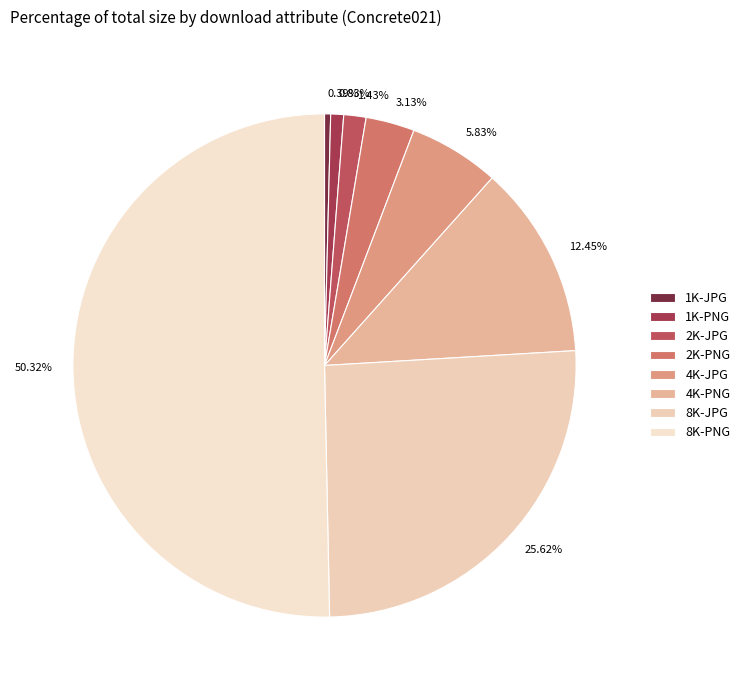

How many segments does this pie chart have?

8